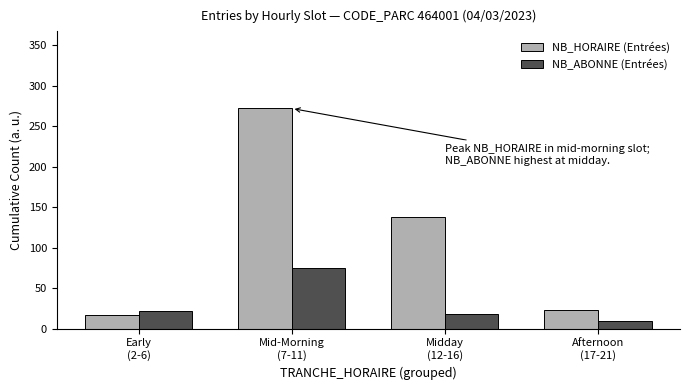

Reading left to right, transcribe all the data shown in this chart.

NB_HORAIRE (Entrées): Early
(2-6)=17	Mid-Morning
(7-11)=272	Midday
(12-16)=138	Afternoon
(17-21)=23
NB_ABONNE (Entrées): Early
(2-6)=22	Mid-Morning
(7-11)=75	Midday
(12-16)=18	Afternoon
(17-21)=9